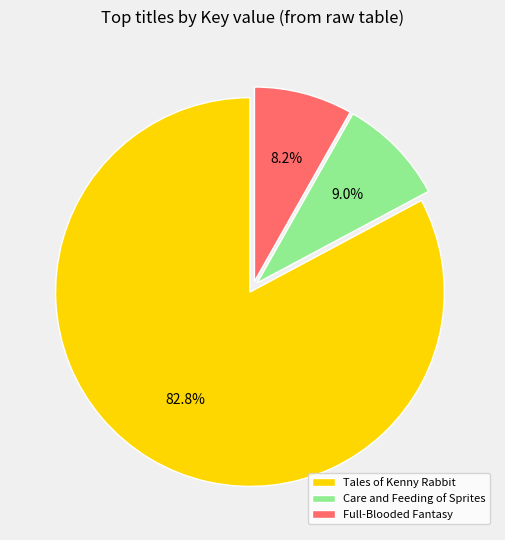

Which category accounts for the majority?

Tales of Kenny Rabbit